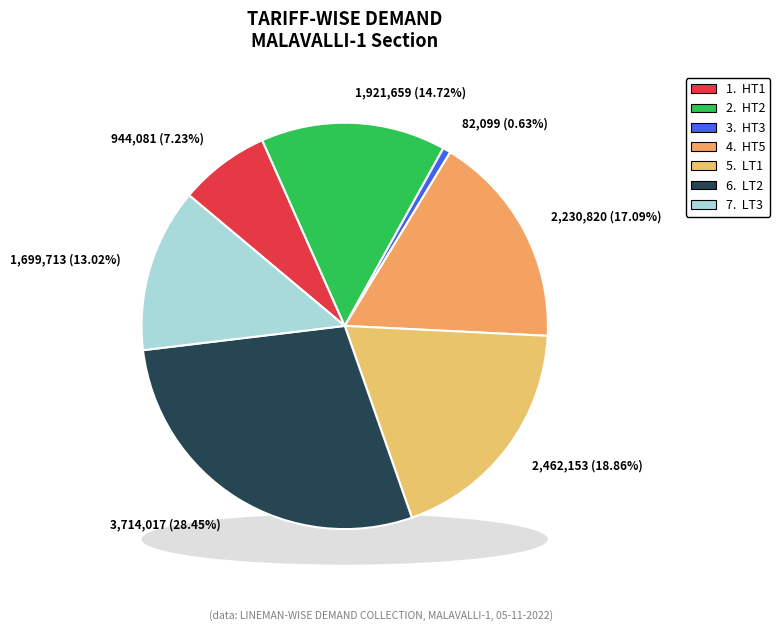

Rank the categories by value from lowest to highest.

HT3, HT1, LT3, HT2, HT5, LT1, LT2